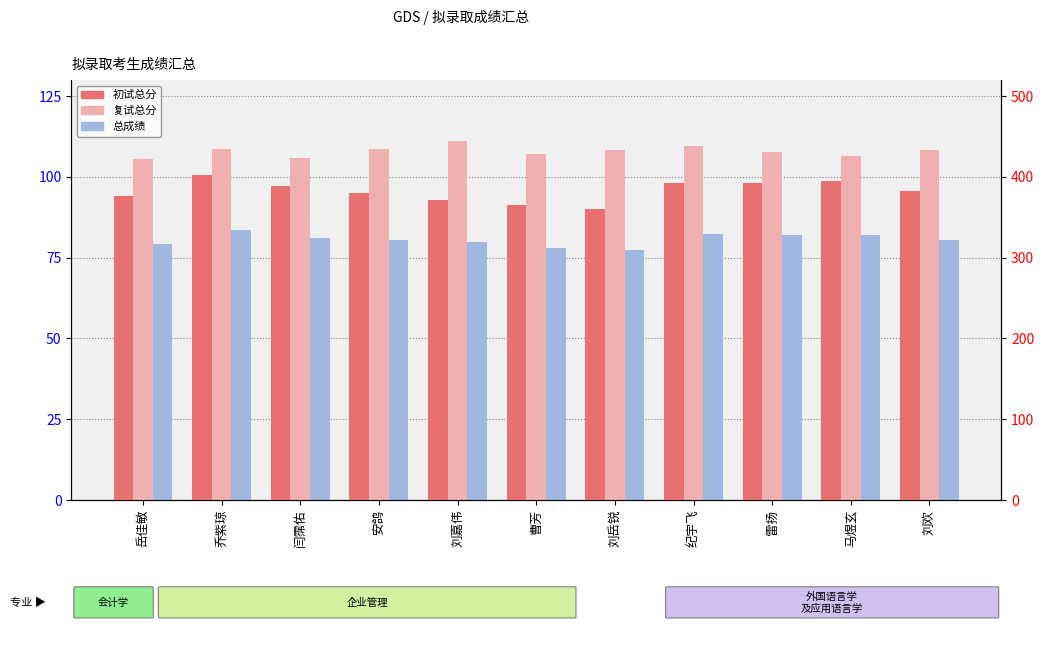

At how many categories does at least one series exceed 266?

11